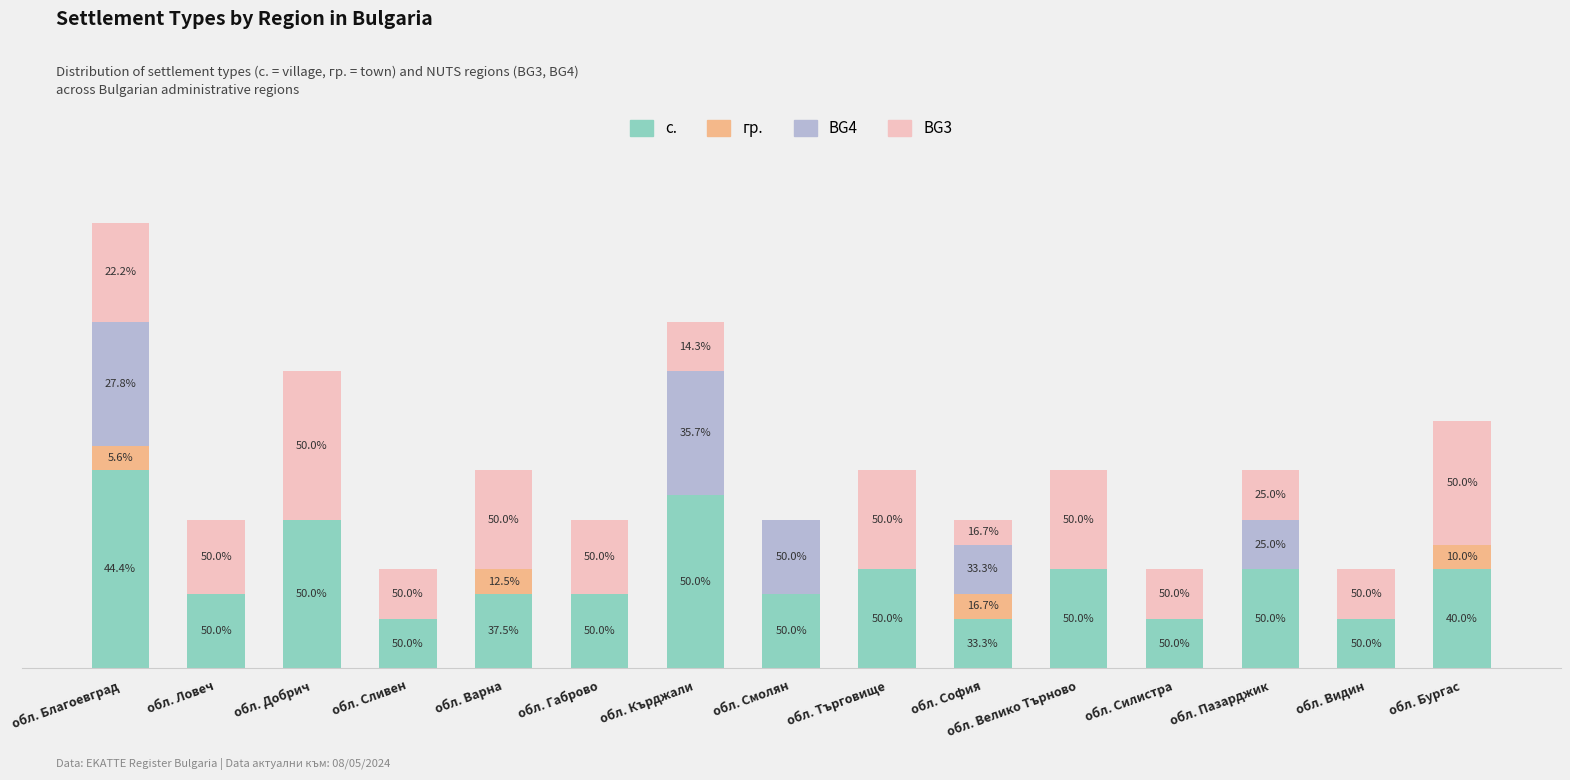

Between обл. Варна and обл. Пазарджик, which is larger?

обл. Пазарджик